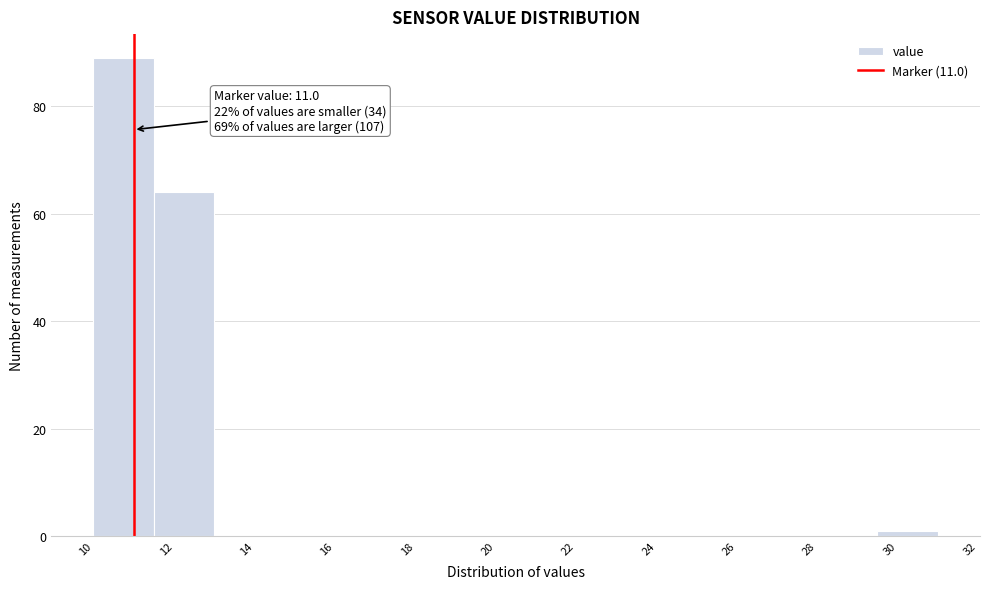

Which range on the x-axis has the tallest bar?

10.0 to 11.5